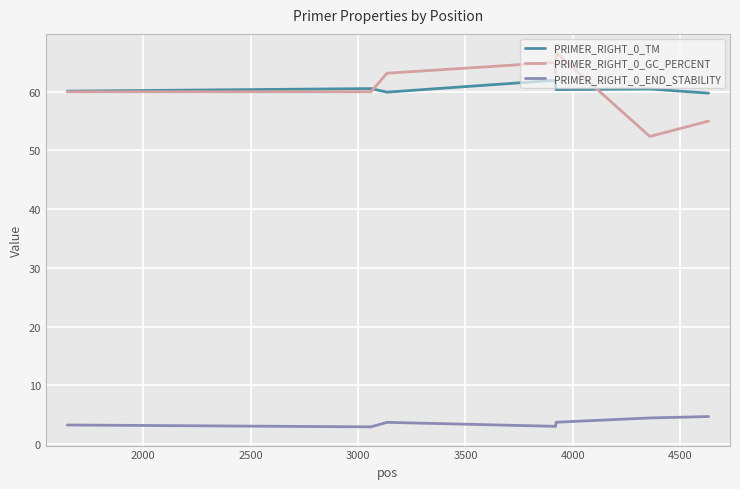

Rank the series by their maximum value, from highest to lowest.

PRIMER_RIGHT_0_GC_PERCENT, PRIMER_RIGHT_0_TM, PRIMER_RIGHT_0_END_STABILITY